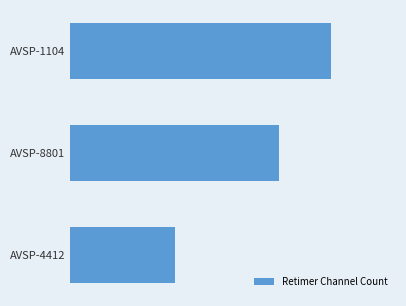

List the labels in order of value, smallest first.

AVSP-4412, AVSP-8801, AVSP-1104